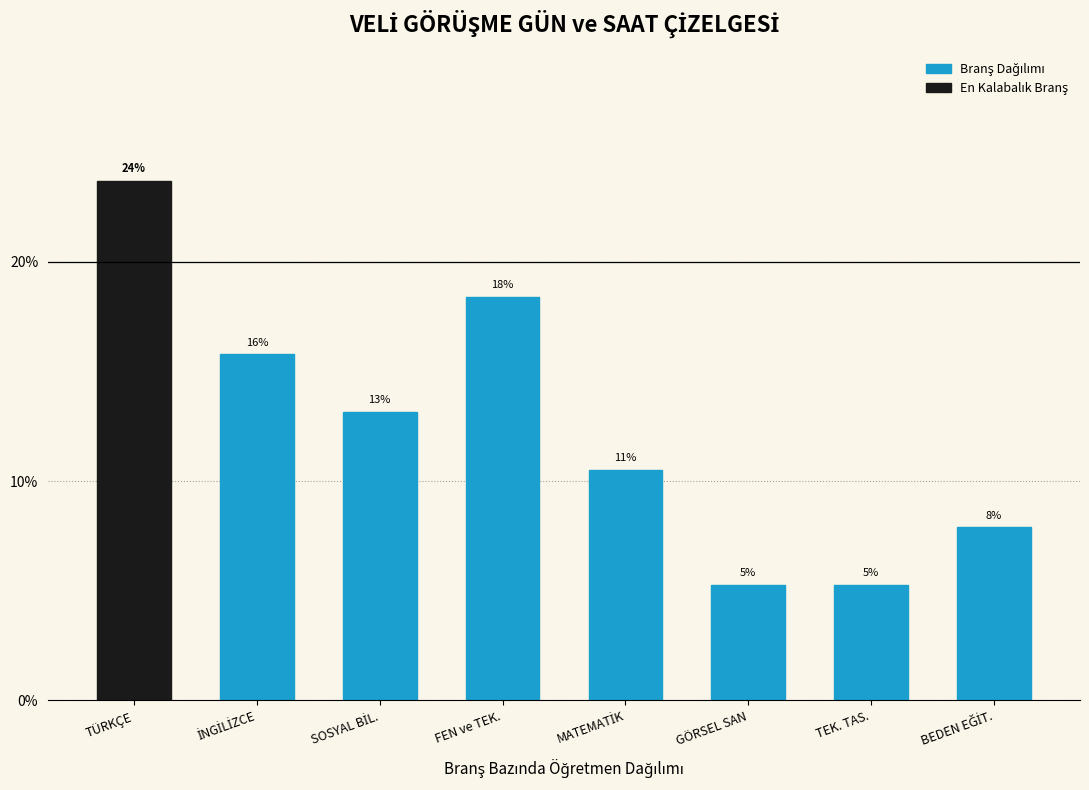

Does the chart contain any negative values?

No